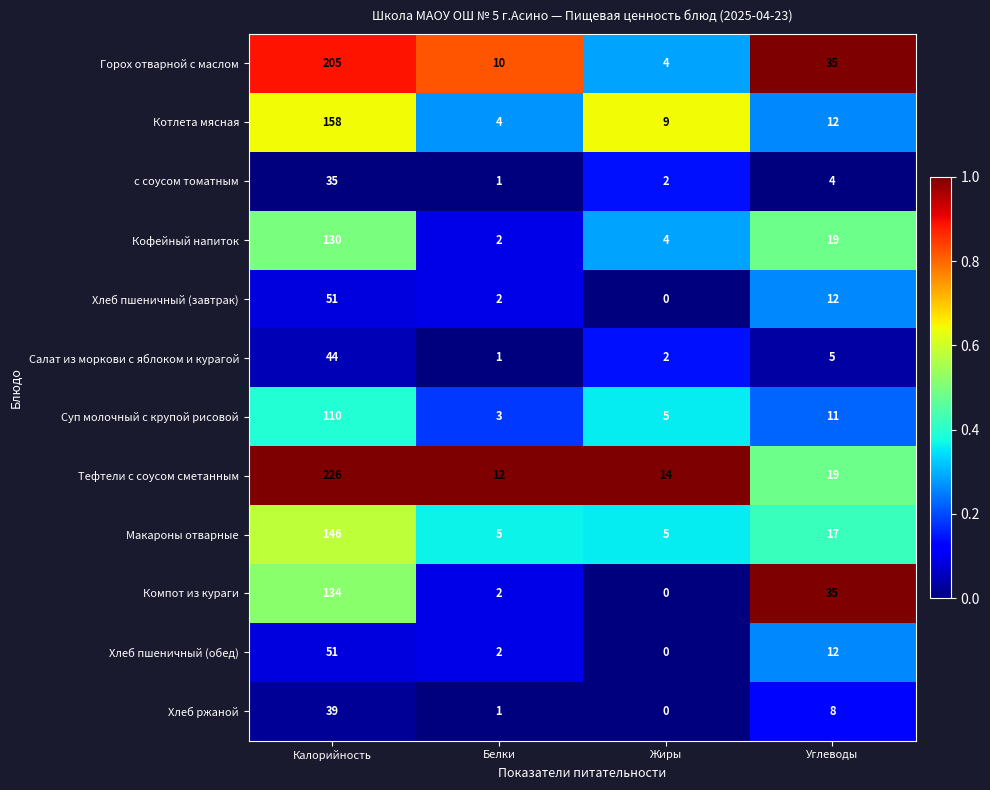

What is the sum of the Котлета мясная values at Углеводы and Жиры?

21